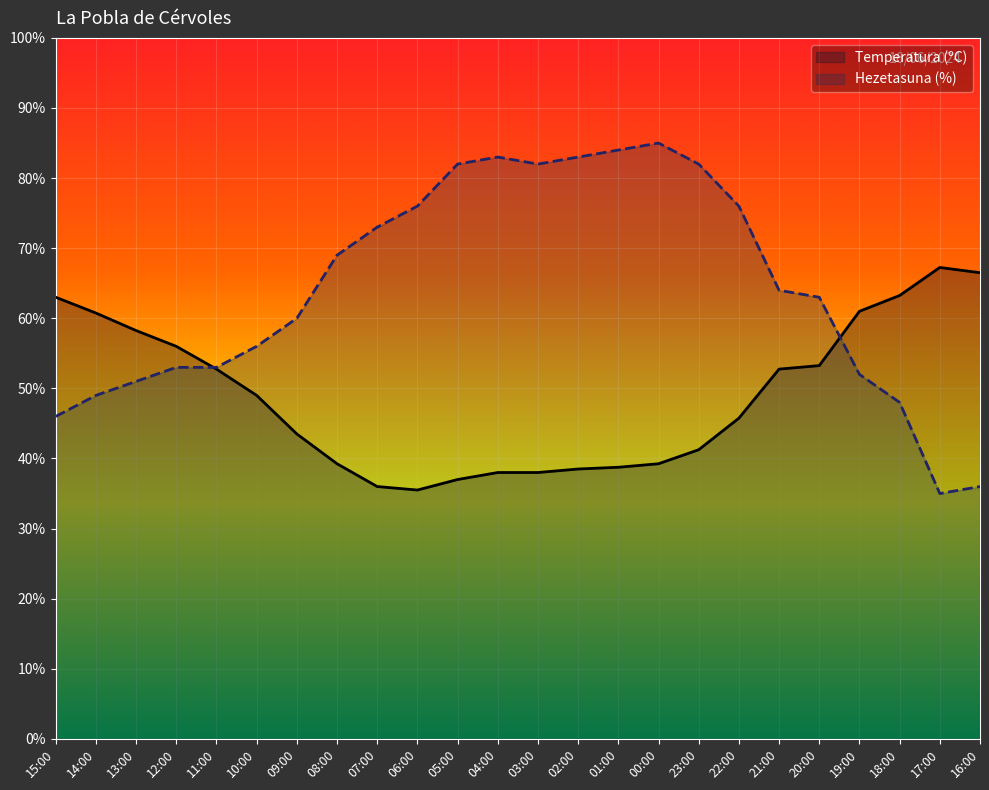

Rank the series by their average value, from highest to lowest.

Hezetasuna (%), Temperatura (ºC)